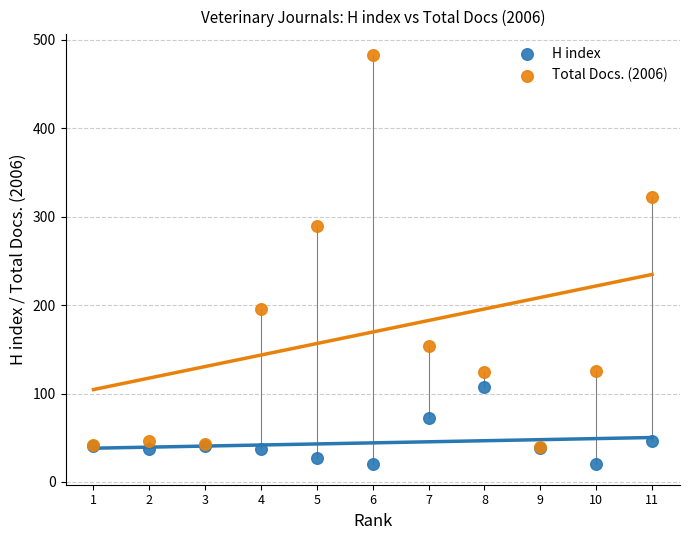

In the Total Docs. (2006) series, what Y value is closest to 261?

289